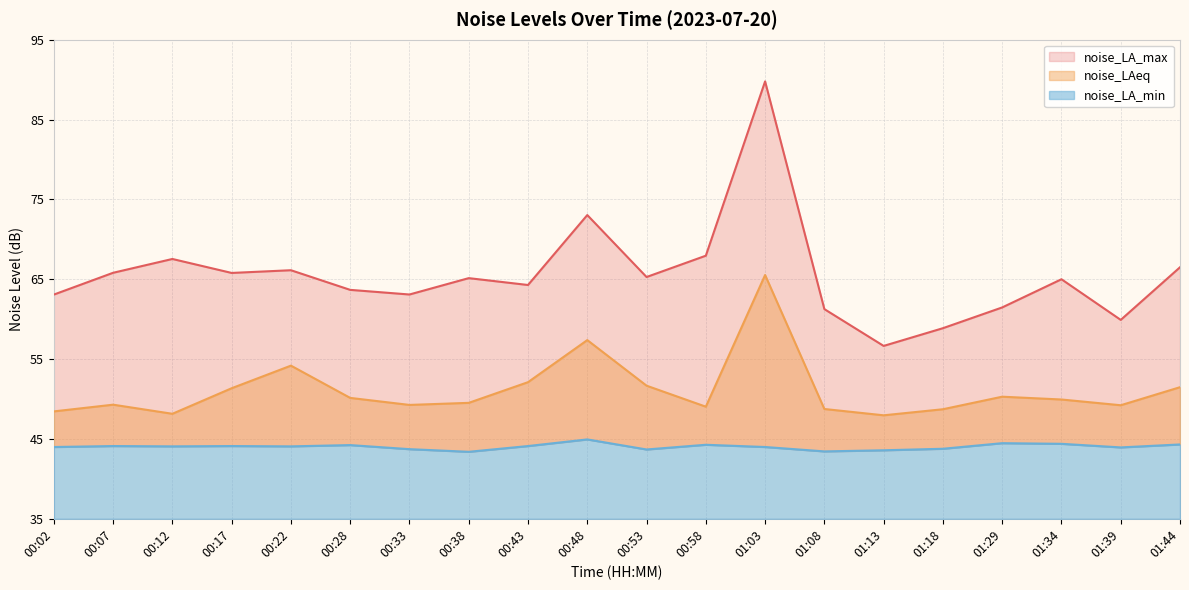

The noise_LA_max series shows 61.5 at 01:29. True or false?

True